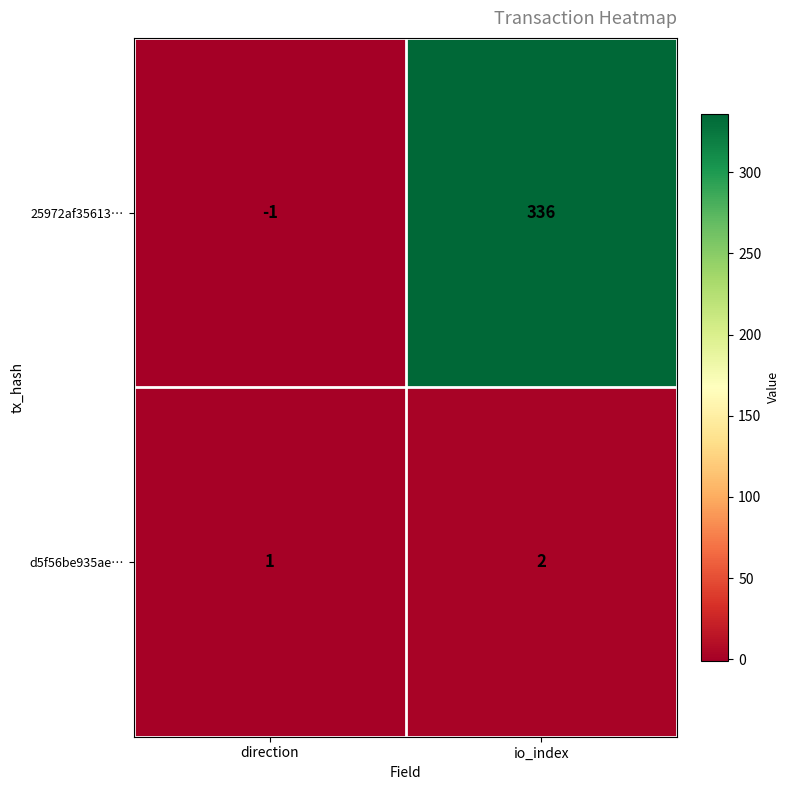

The value of 25972af35613… at io_index is 336. True or false?

True